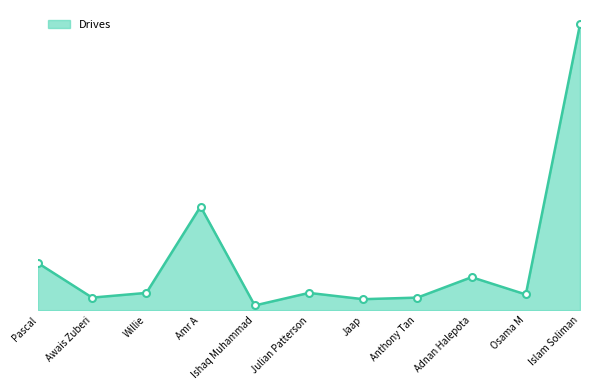

Does the chart have visible grid lines?

No